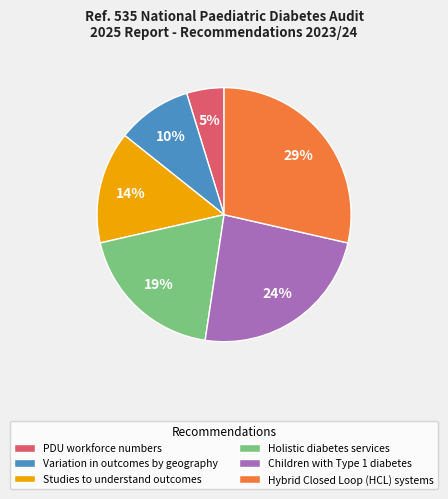

Which slice is the largest?

Hybrid Closed Loop (HCL) systems